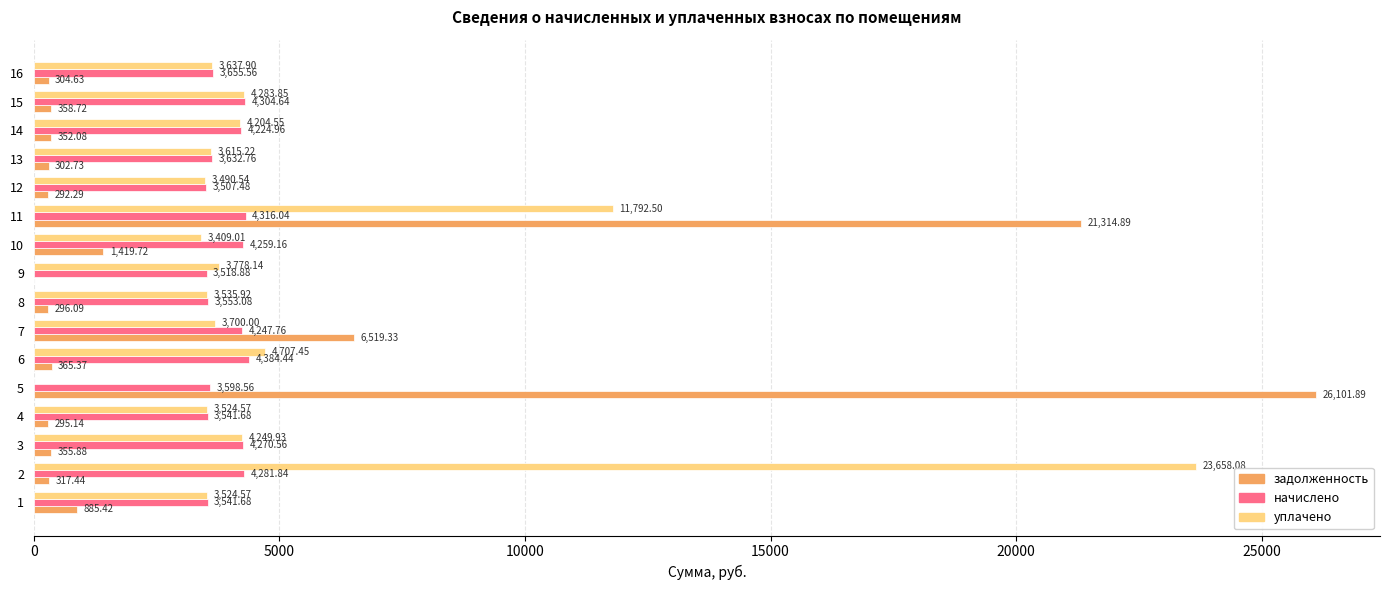

Read the задолженность value at 11.

21314.9